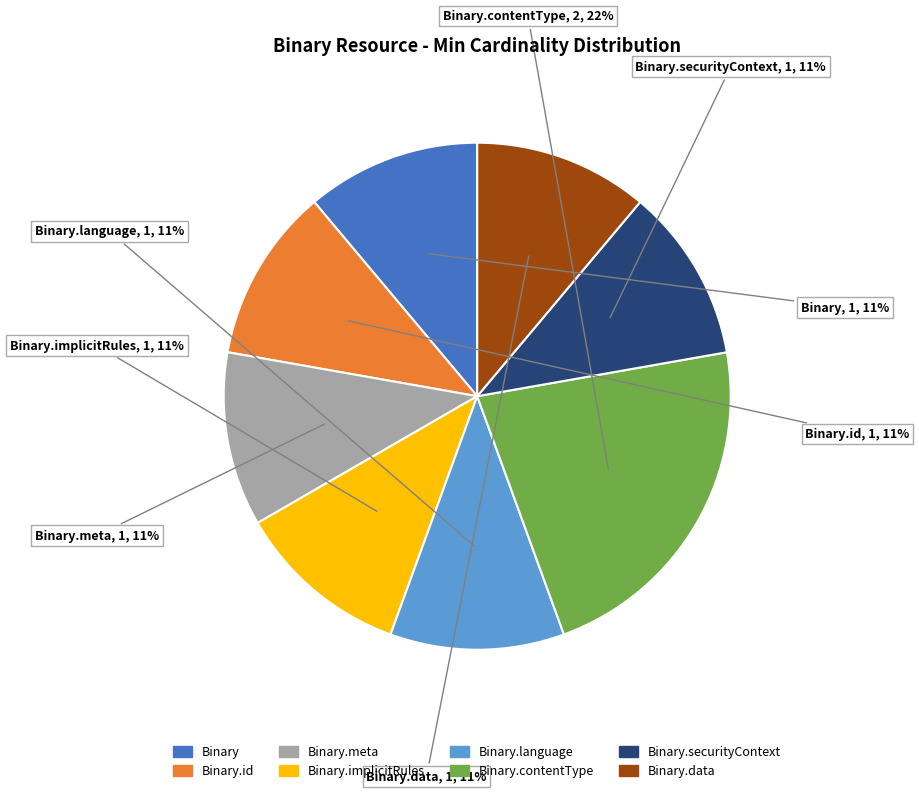

Is there any slice that represents more than half of the pie?

No